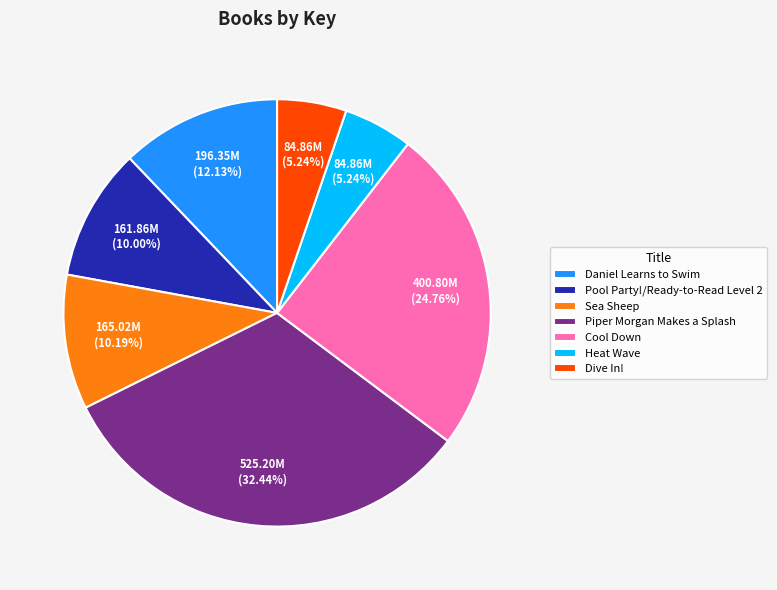

Is there any slice that represents more than half of the pie?

No